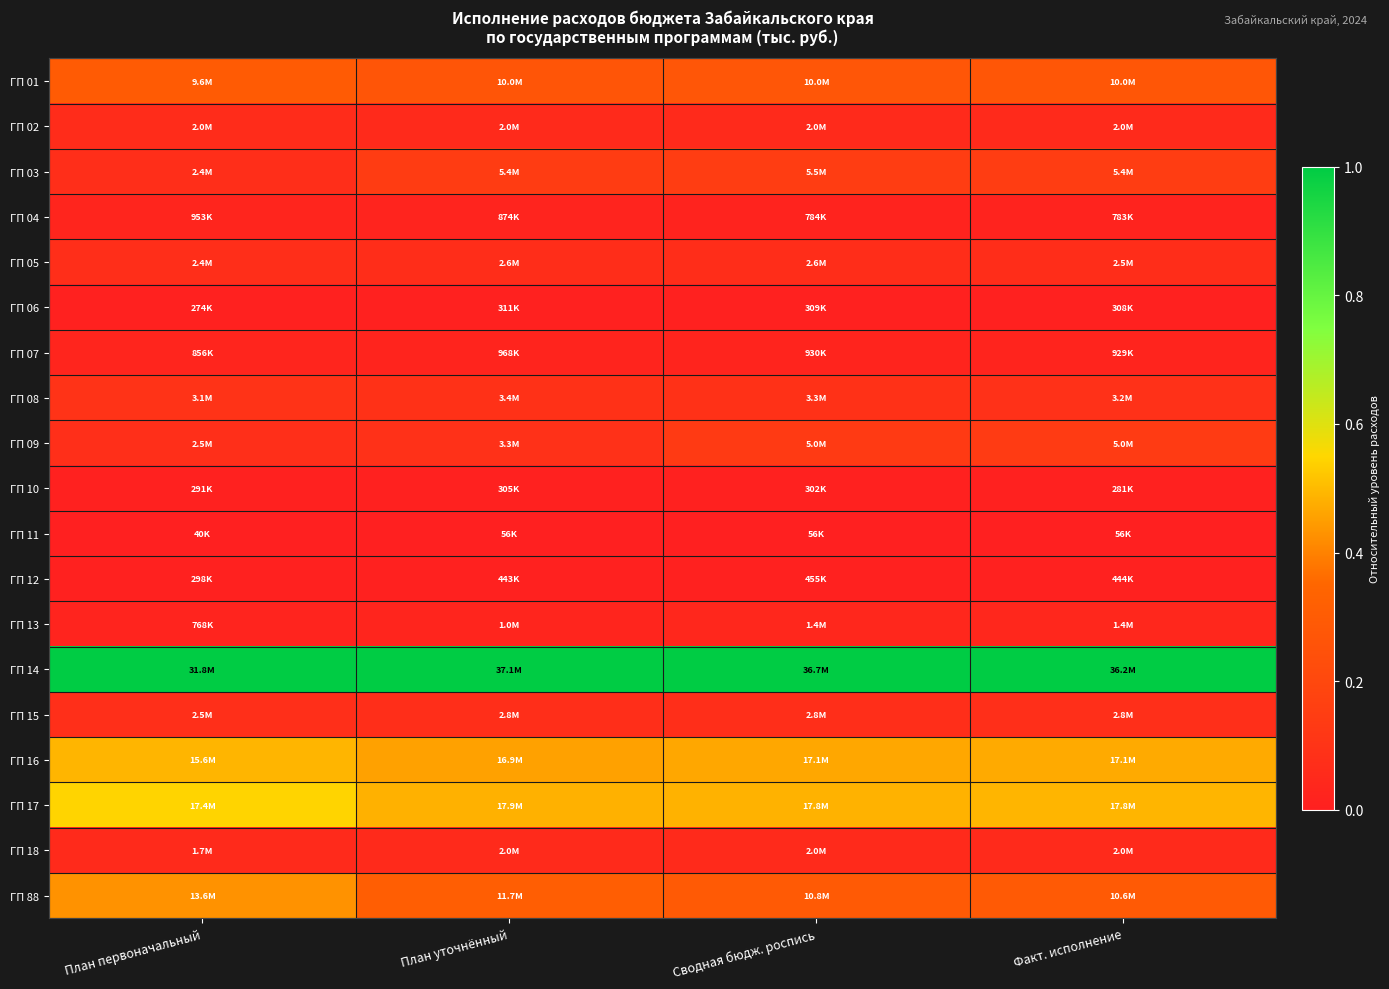

How many categories are shown in the chart?

4